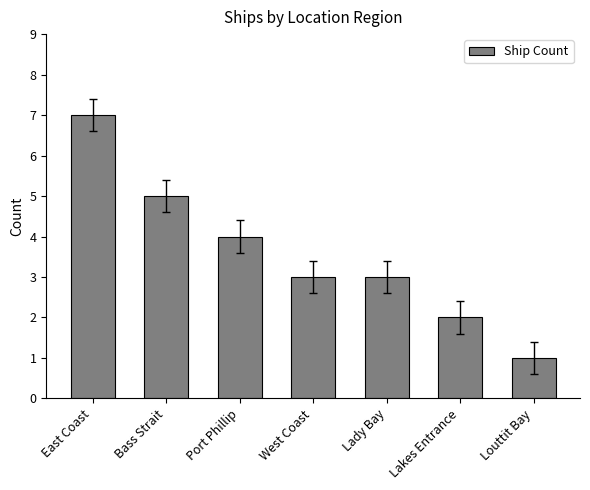

Which category has the lowest value across all series?

Louttit Bay